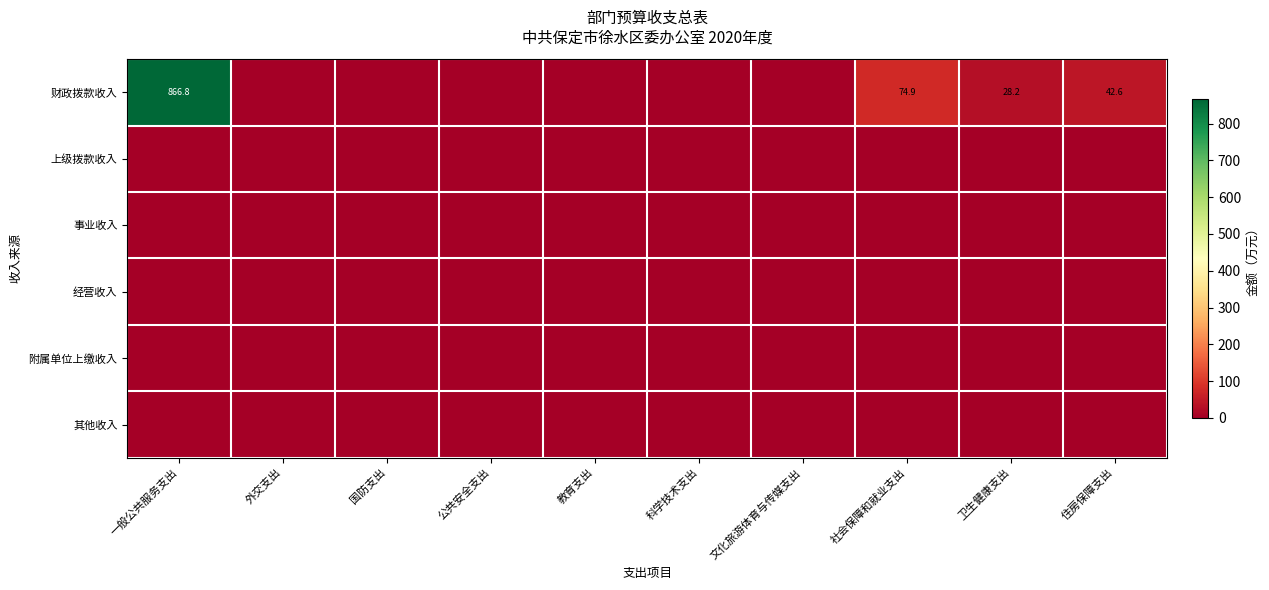

The 财政拨款收入 series shows 1130.0 at 一般公共服务支出. True or false?

False